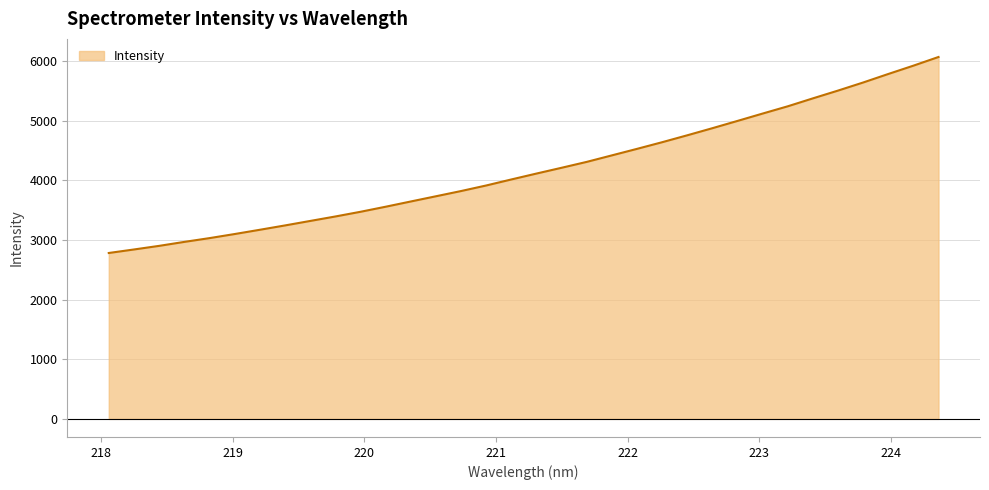

What is the greatest value displayed?

6071.3